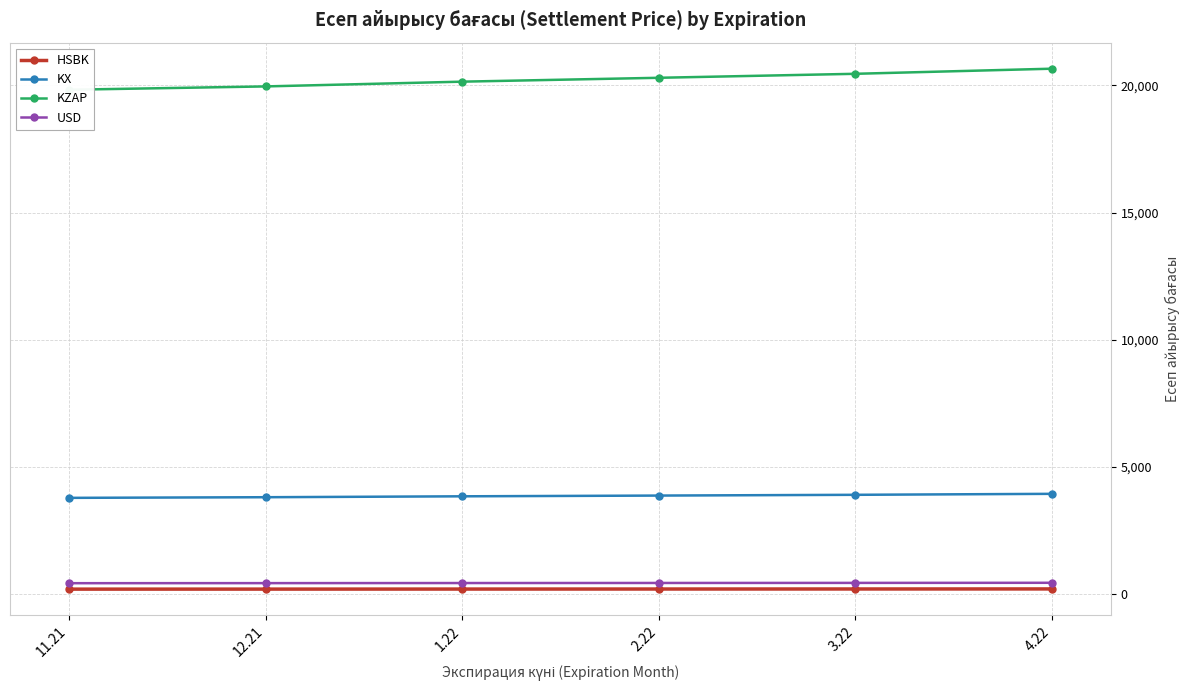

True or false: KZAP has more than 2 points higher than both neighbors.

False